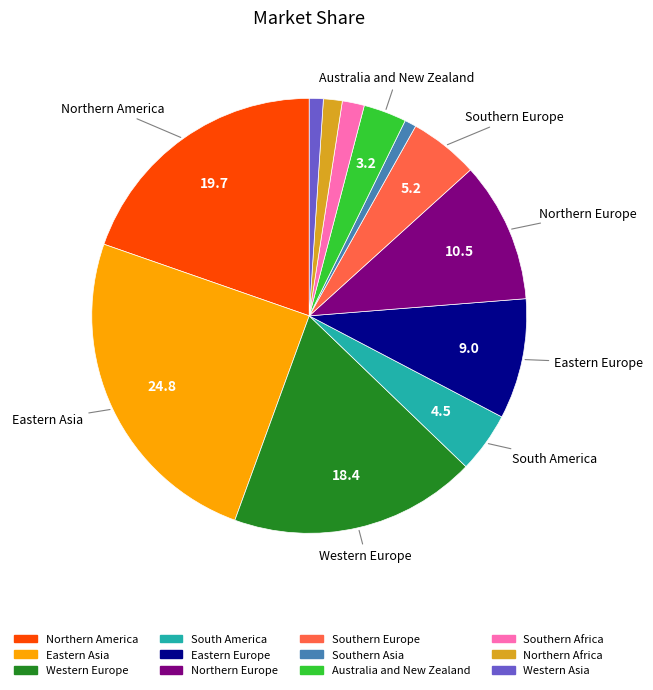

Does any single category account for the majority?

No